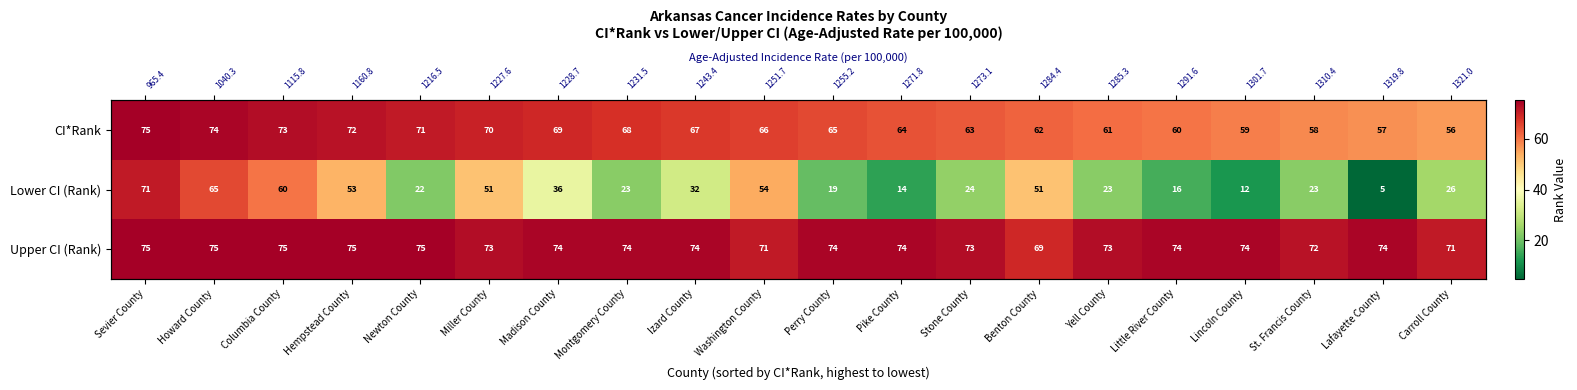

How many data points in CI*Rank are above 66?

9